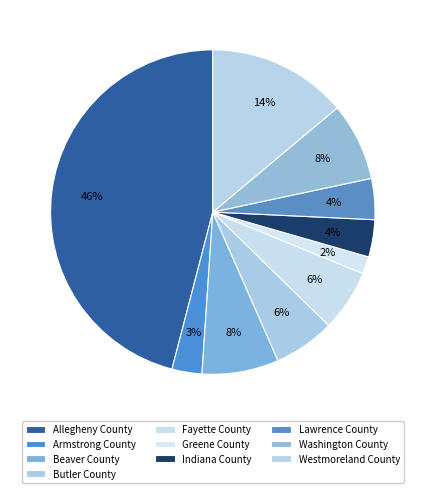

To the nearest percent, what is the combined percentage of Butler County and Beaver County?

14%